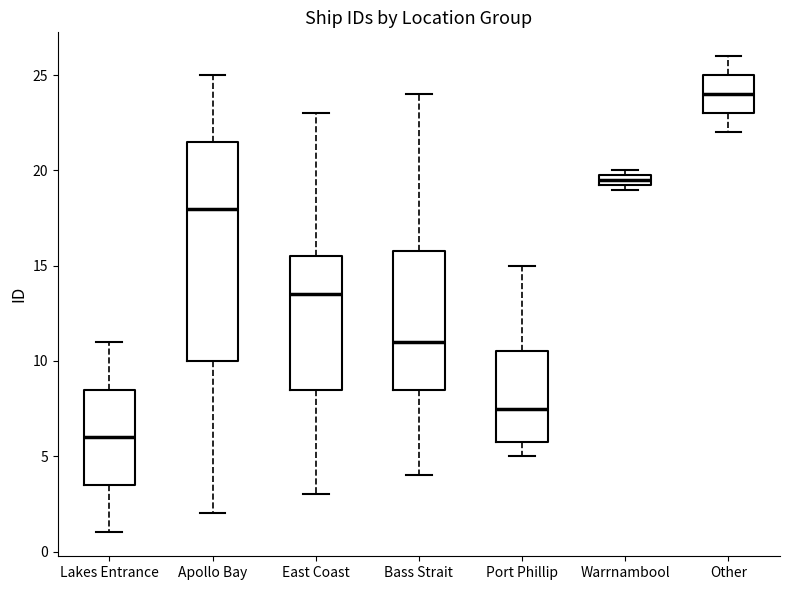

Comparing the boxes themselves (not the whiskers), which one is the tallest?

Apollo Bay